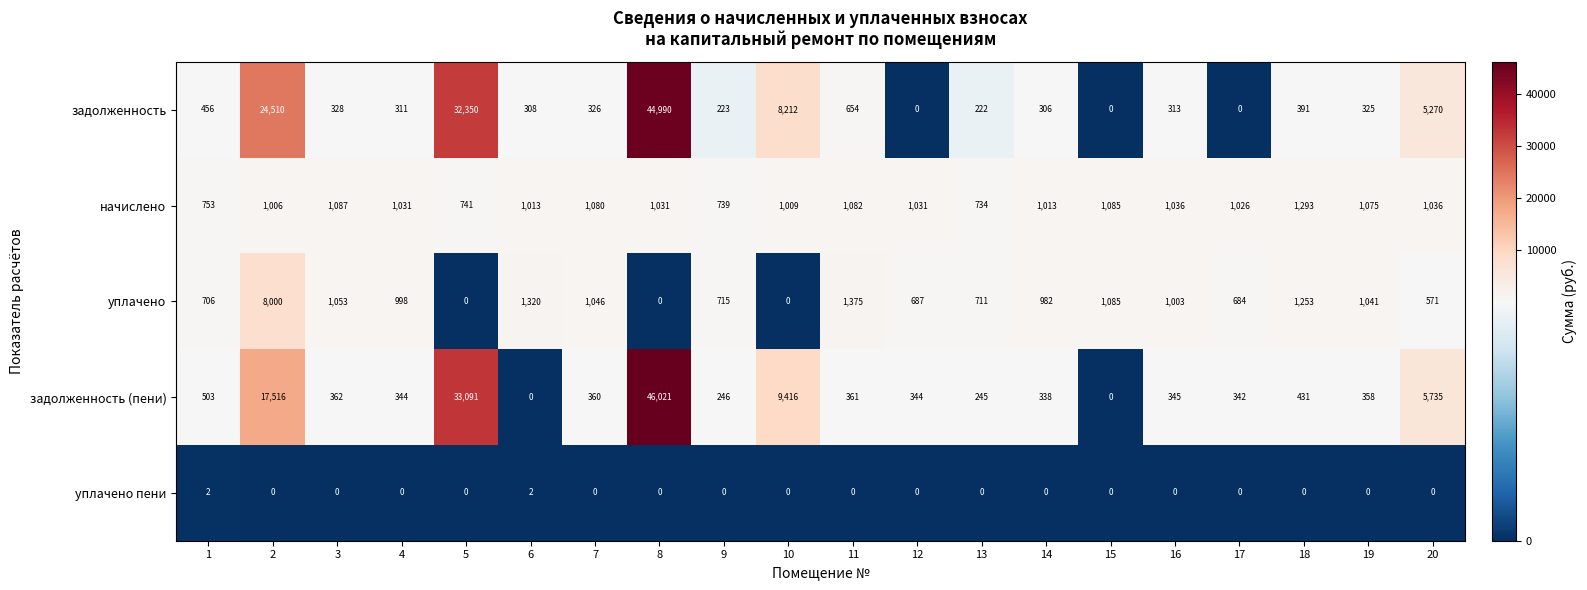

What is the sum of the уплачено values at 16 and 14?

1985